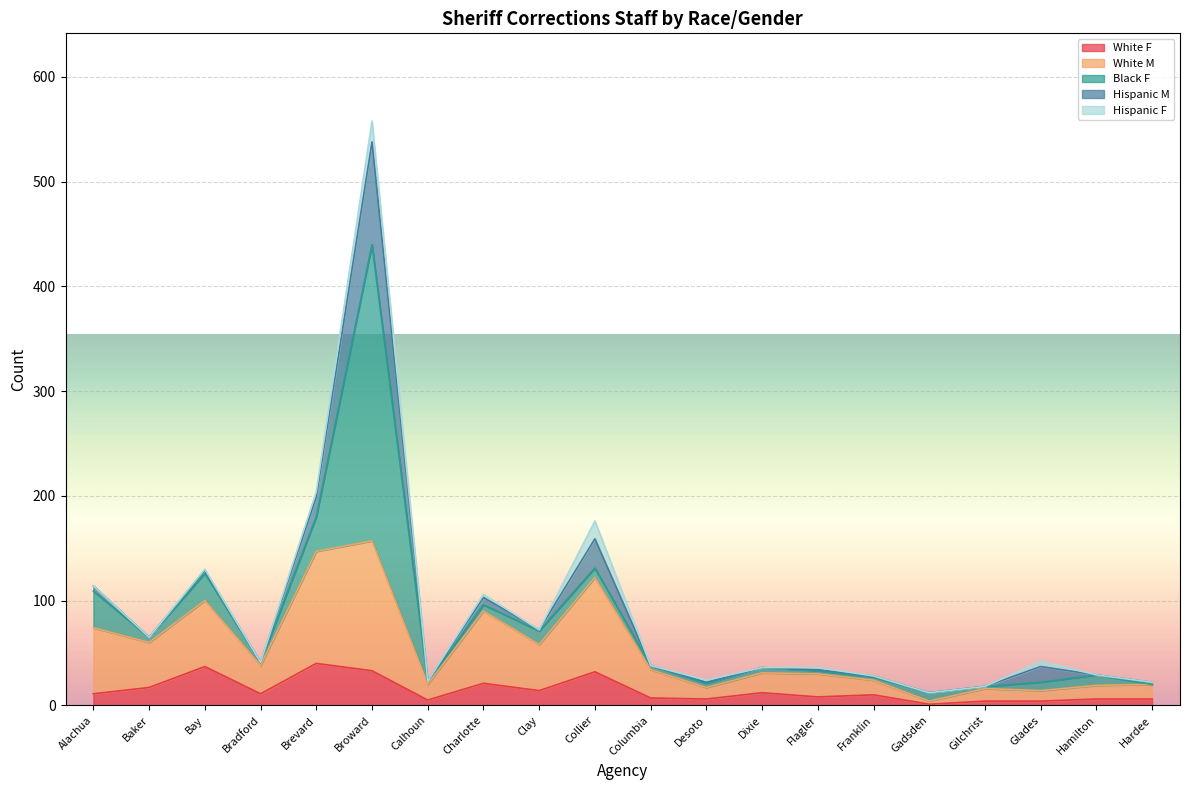

At Calhoun, list the series in order from smallest to largest.

Hispanic M, Hispanic F, Black F, White F, White M